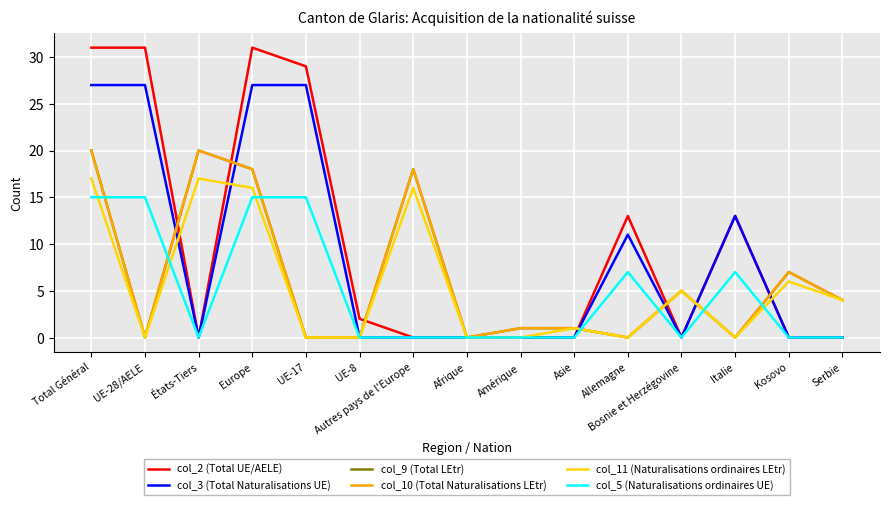

Is it true that col_9 (Total LEtr) equals 0 at Afrique?

True